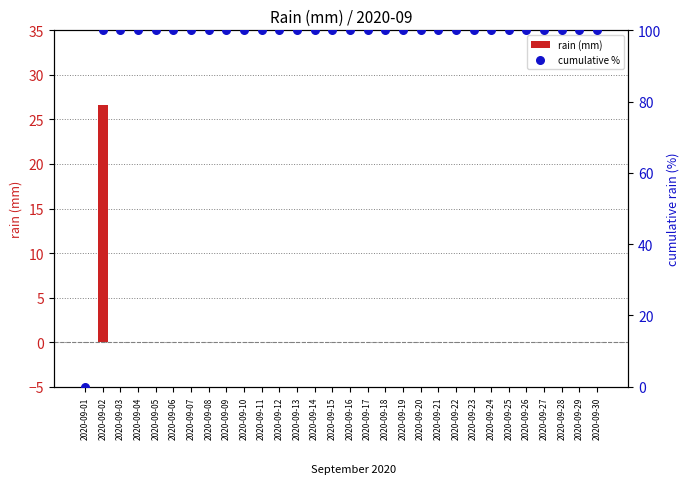

What is the total value across all series at 2020-09-20?

100.0